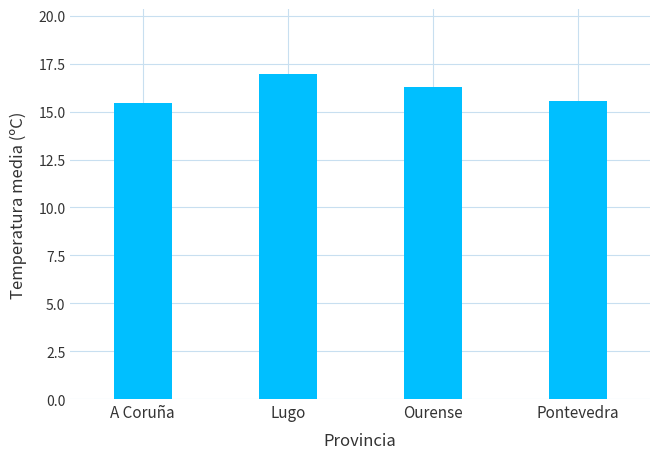

Which category has the highest value across all series?

Lugo